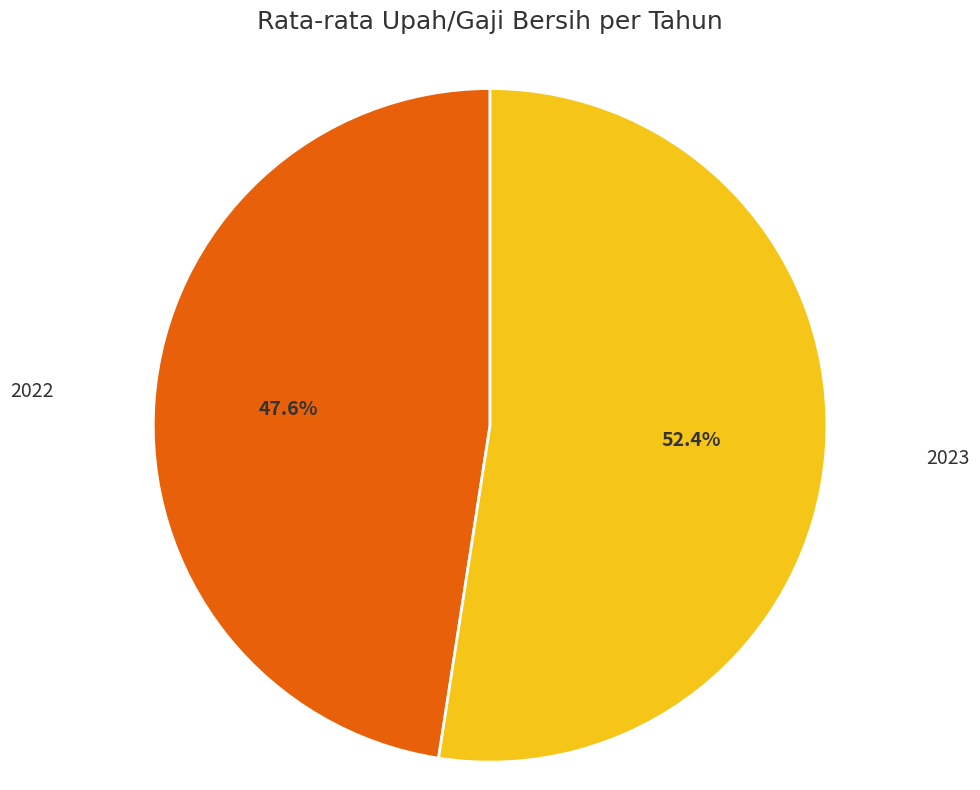

Is there any slice that represents more than half of the pie?

Yes